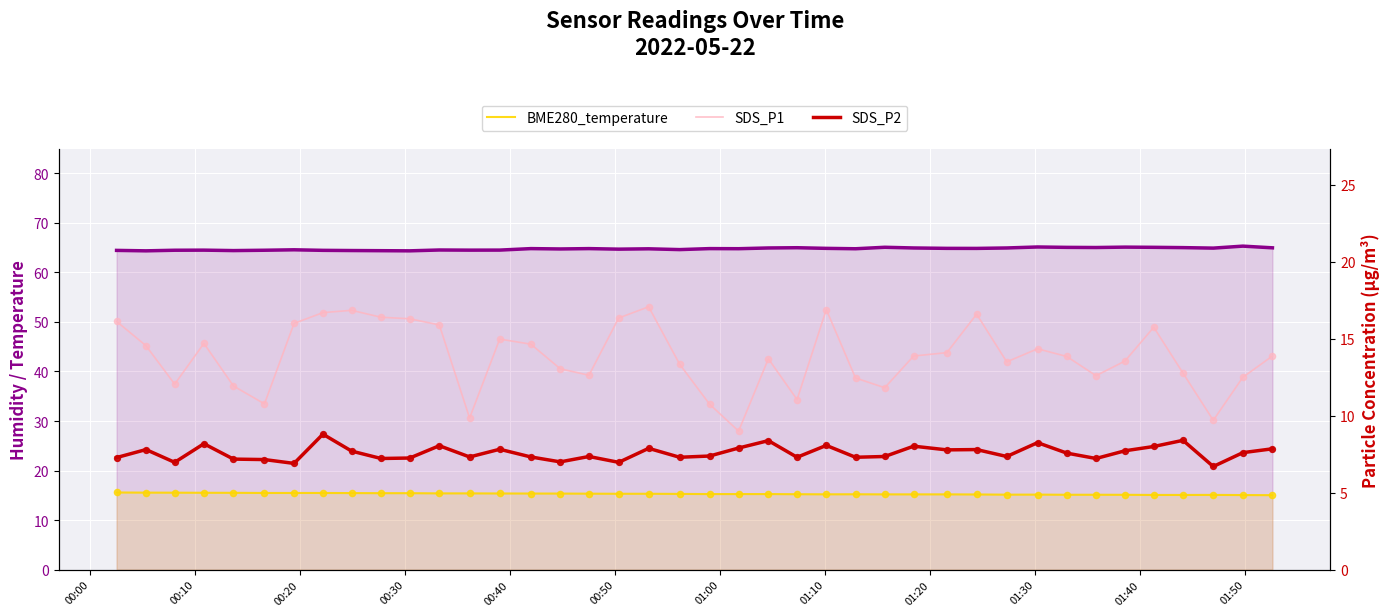

Which series reaches the minimum Y coordinate?

SDS_P2